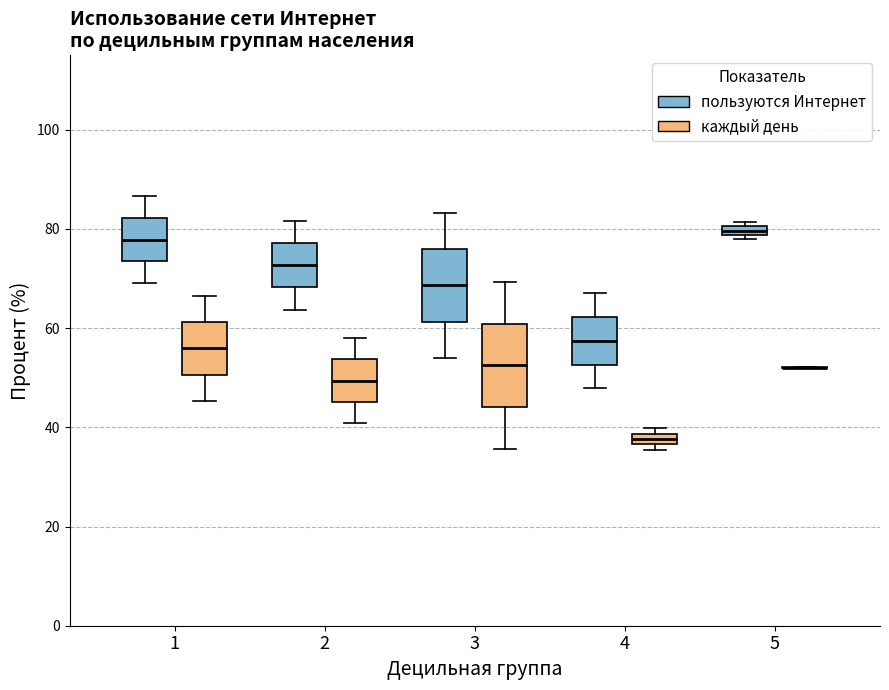

Where is the lower edge of the box for 3 (каждый день) on the y-axis? The values are not printed on the chart, so give them approximately, as read against the axis.

44